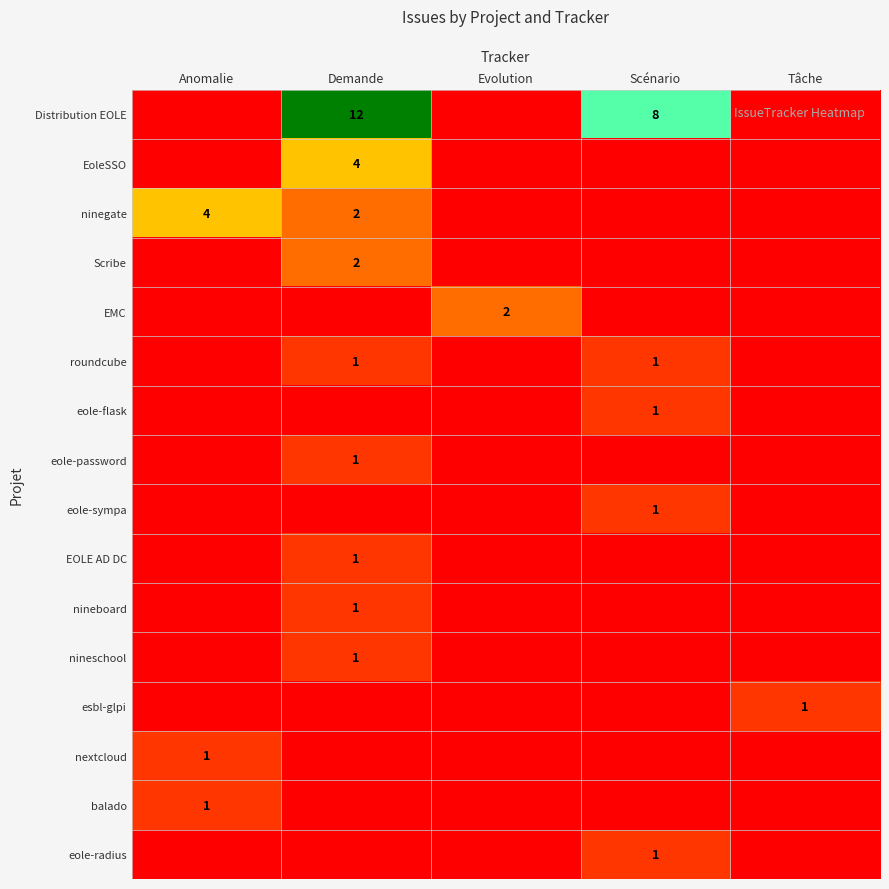

True or false: eole-password has a value of 1 at Demande.

True